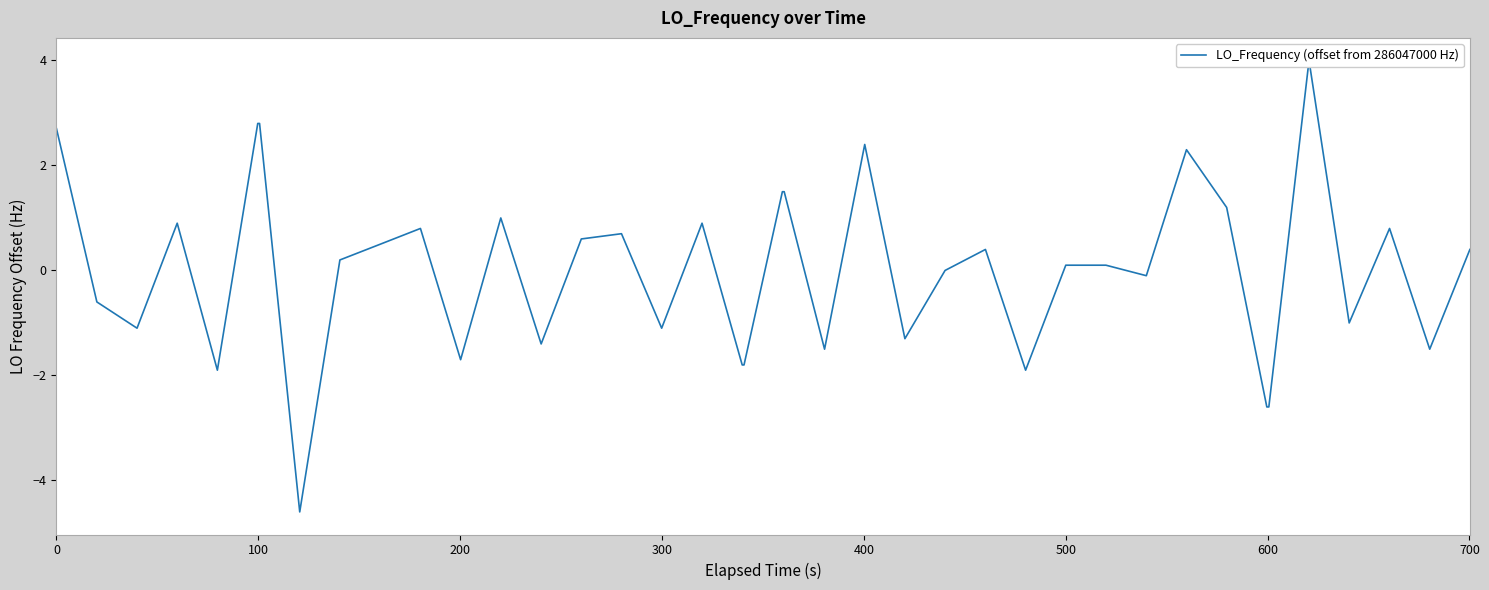

Is it true that the value at 600 is 3.8?

False